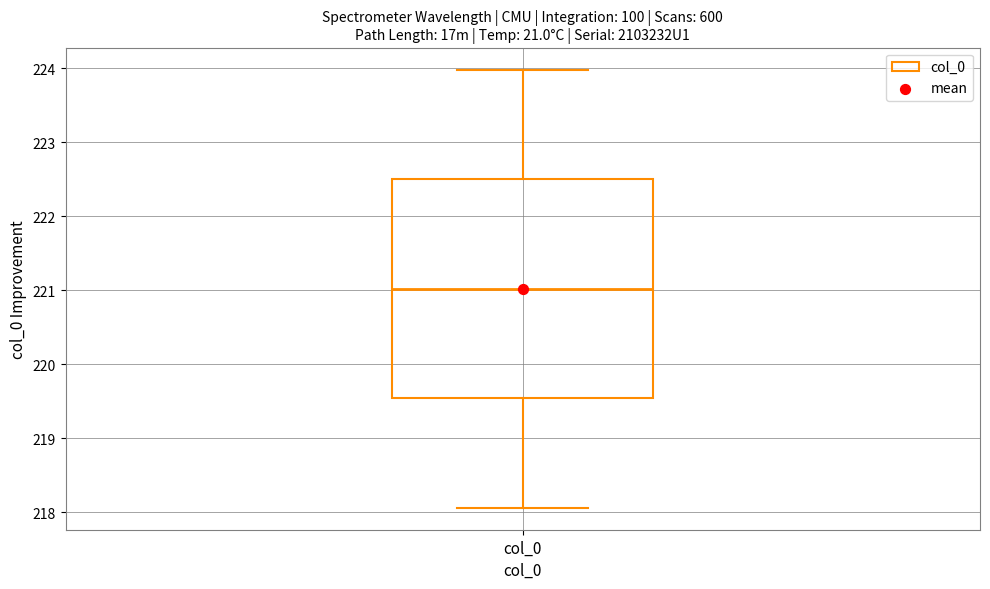

Transcribe this box plot: give where the median line is, the range the box spans, and where the two whiskers end, as read against the y-axis. The values are not printed on the chart, so give them approximately, as read against the axis.

median 221.0, box 219.5 to 222.5, whiskers 218.1 to 224.0